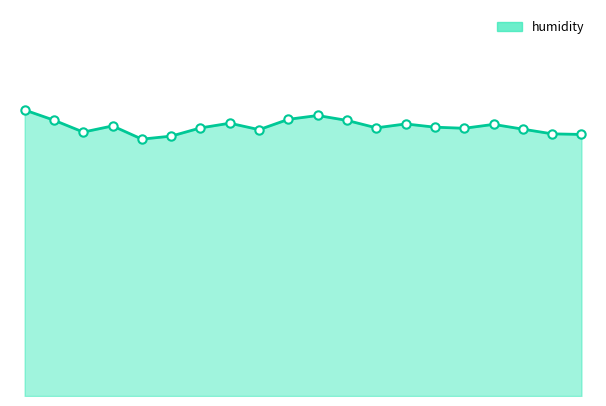

Reading left to right, extract all data points from this chart.

39.0	37.6	36.0	36.8	35.0	35.4	36.5	37.2	36.3	37.7	38.2	37.5	36.5	37.1	36.6	36.5	37.0	36.4	35.7	35.6